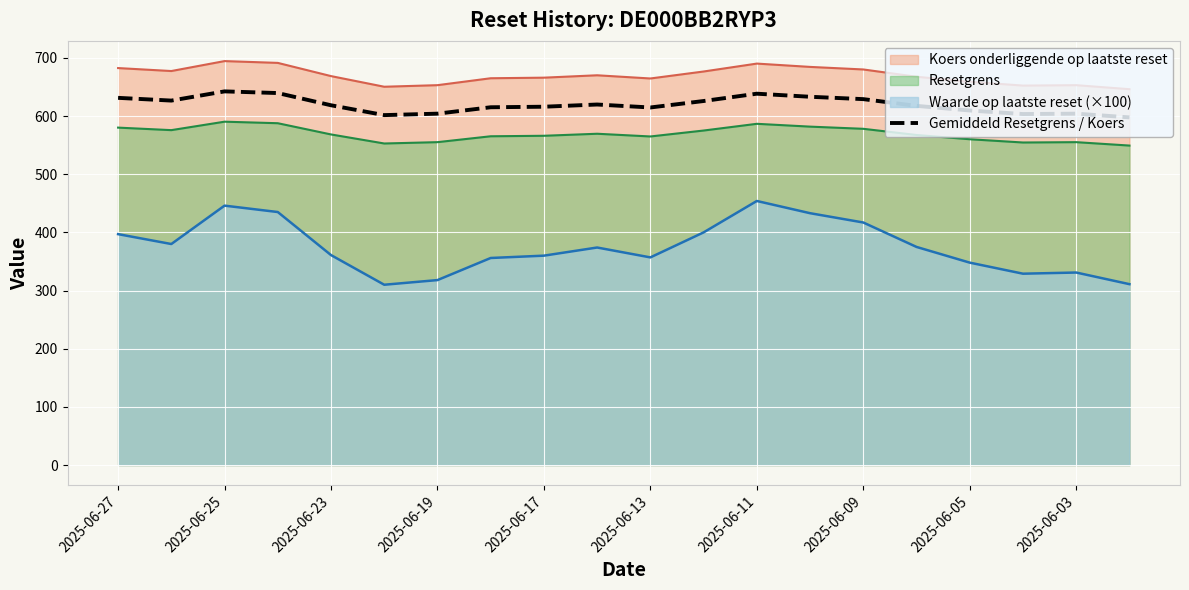

True or false: Gemiddeld Resetgrens / Koers and Resetgrens cross at least once.

False